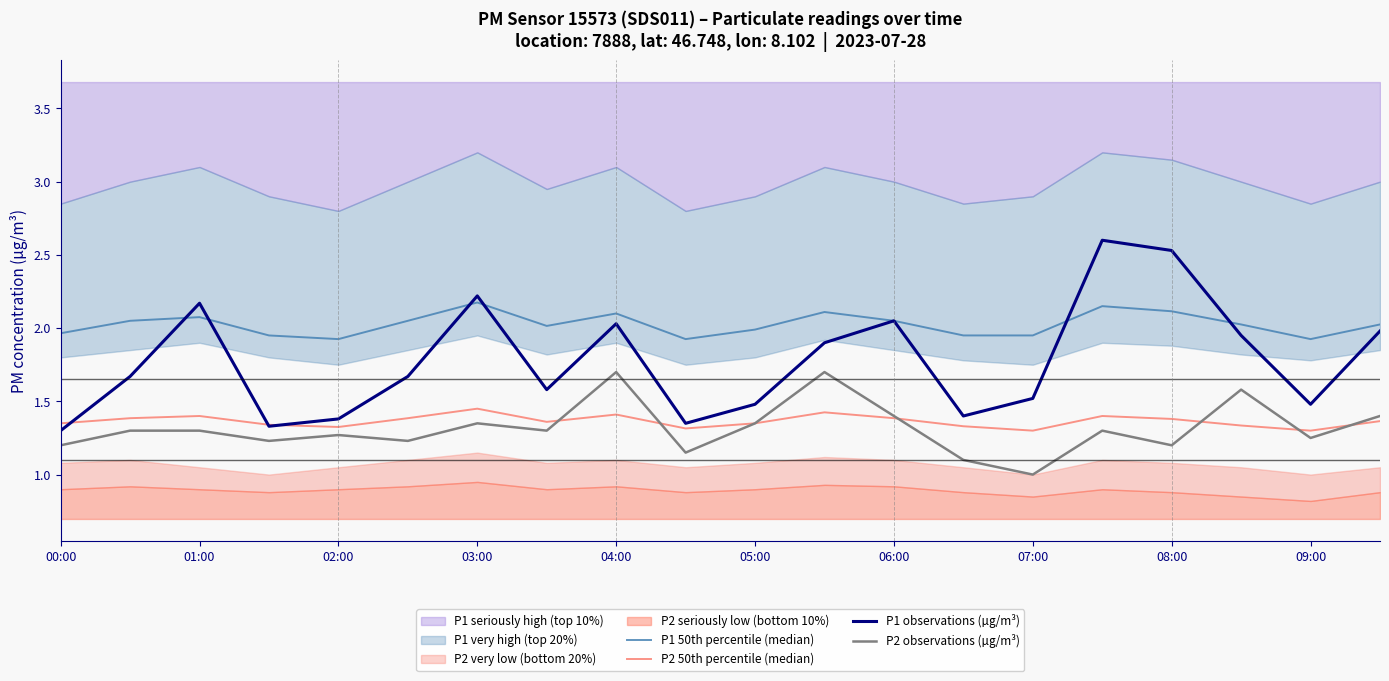

What is the value of the P1 observations (µg/m³) point at the 10th from the left?

1.4